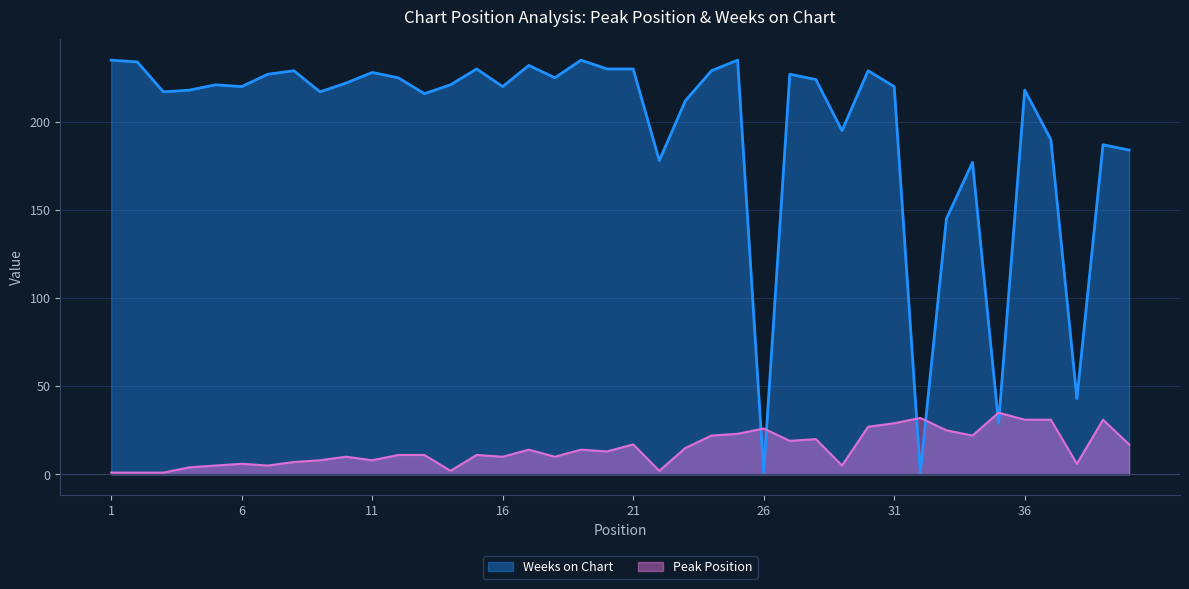

What is the value of the Peak Position point at the 14th from the left?

2